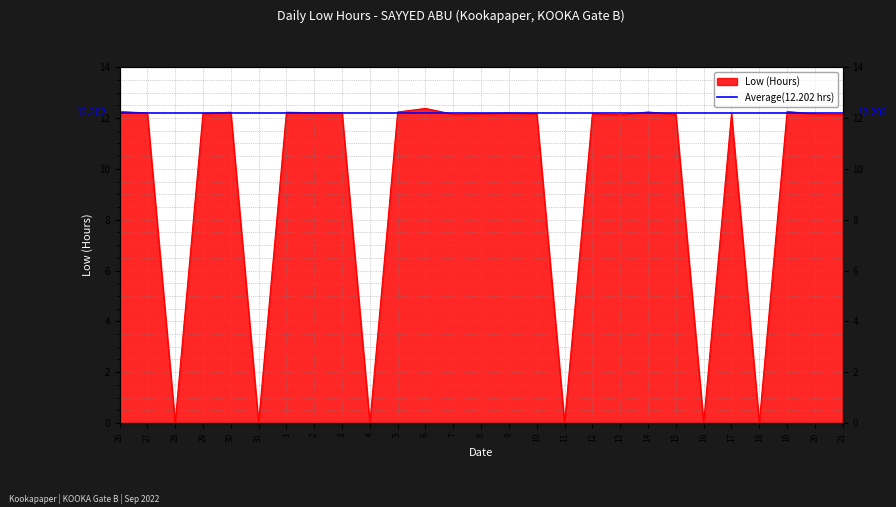

Rank the categories by value from lowest to highest.

28, 31, 4, 11, 16, 18, 13, 21, 7, 15, 20, 8, 10, 12, 17, 29, 27, 9, 2, 3, 30, 1, 5, 14, 26, 19, 6